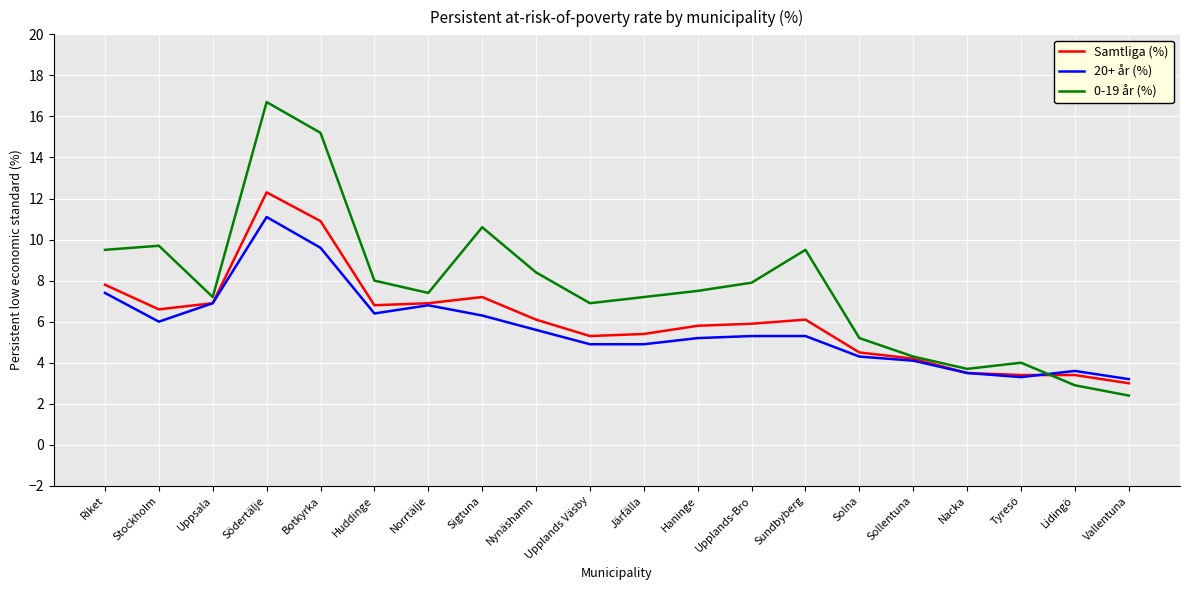

At which category does 0-19 år (%) reach its first local valley?

Uppsala